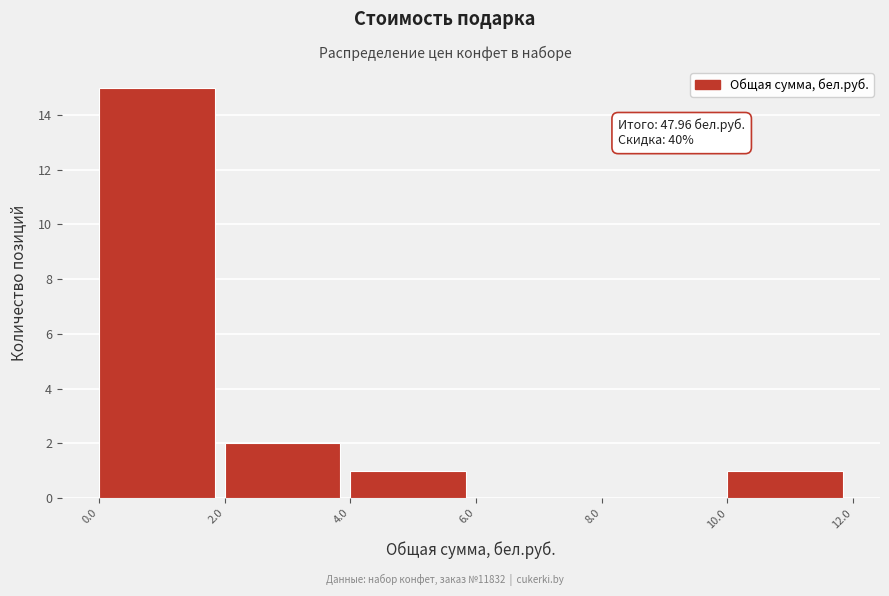

Which range on the x-axis has the tallest bar?

0.0 to 2.0